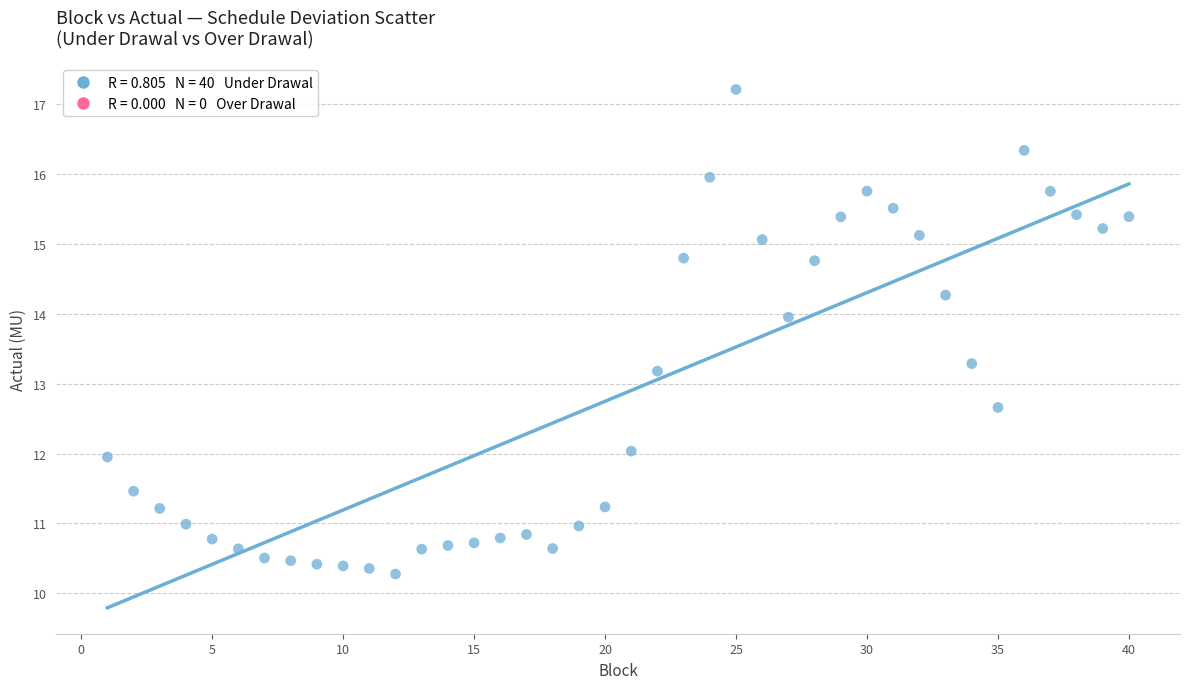

What is the range of Y values (max minus min)?

6.9